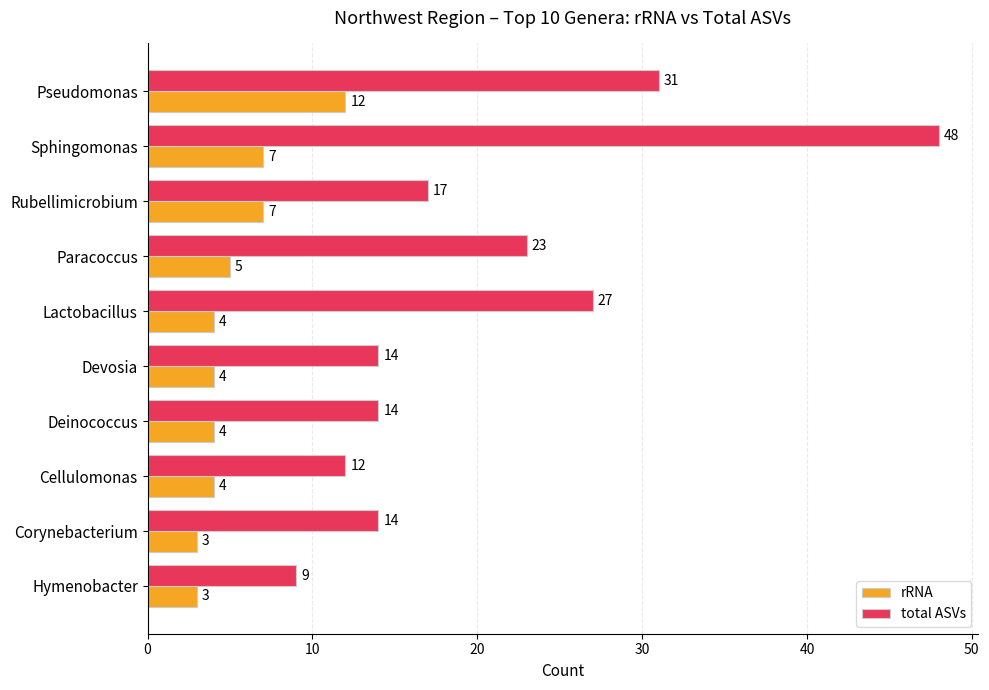

At Rubellimicrobium, list the series in order from smallest to largest.

rRNA, total ASVs